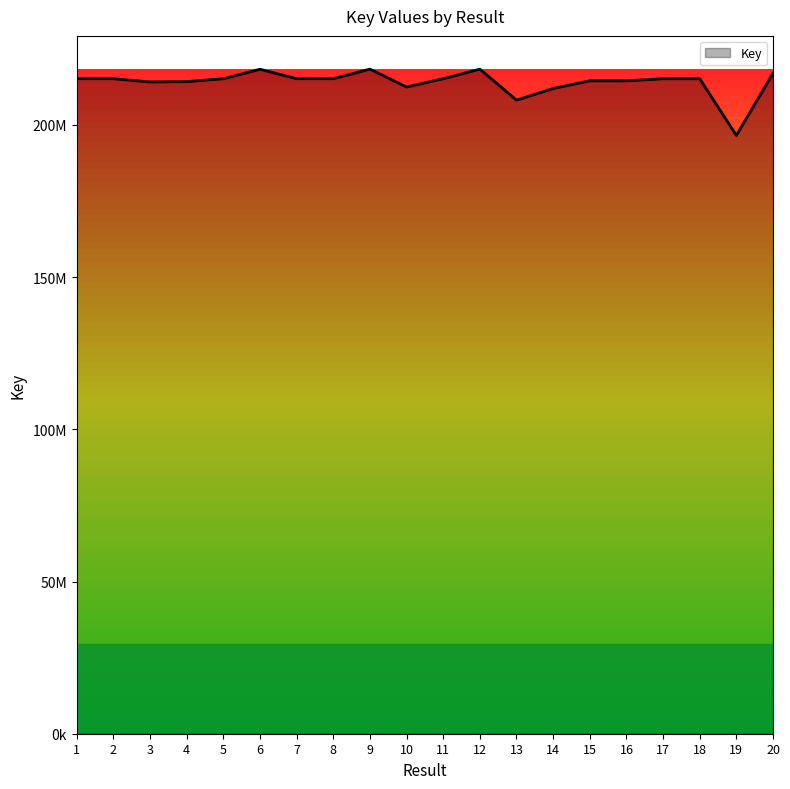

What is the ratio of the value at 2 to the value at 10?

1.0